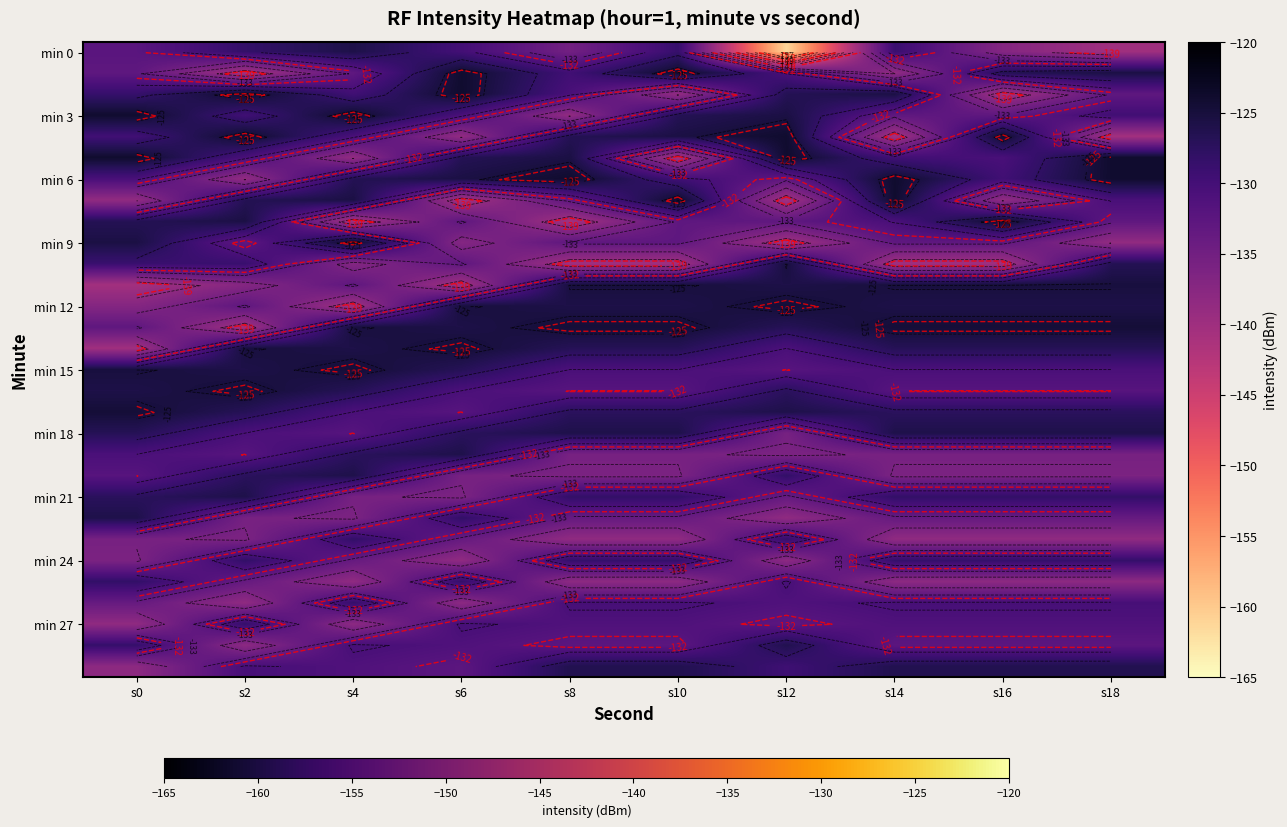

The value of min 0 at s12 is -232.0. True or false?

False